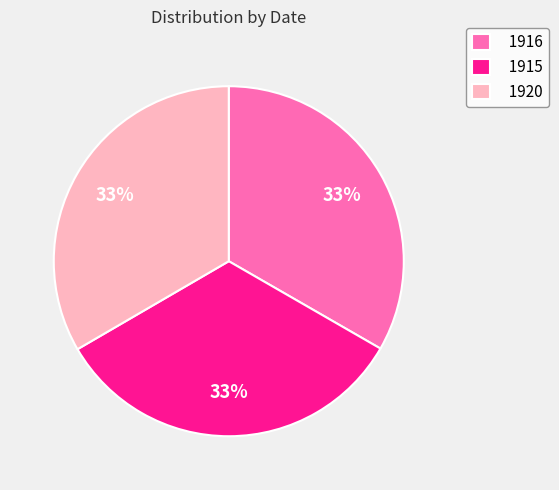

Is 1915 the majority of the pie?

No